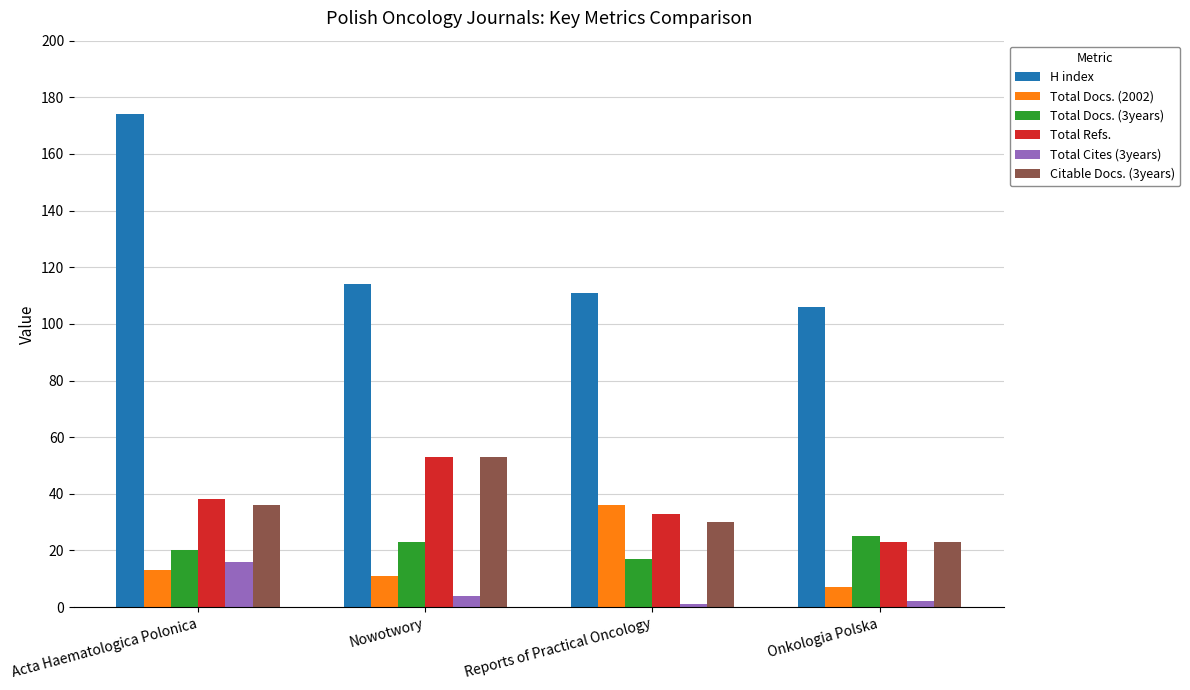

What are all the series names shown in the legend?

H index, Total Docs. (2002), Total Docs. (3years), Total Refs., Total Cites (3years), Citable Docs. (3years)